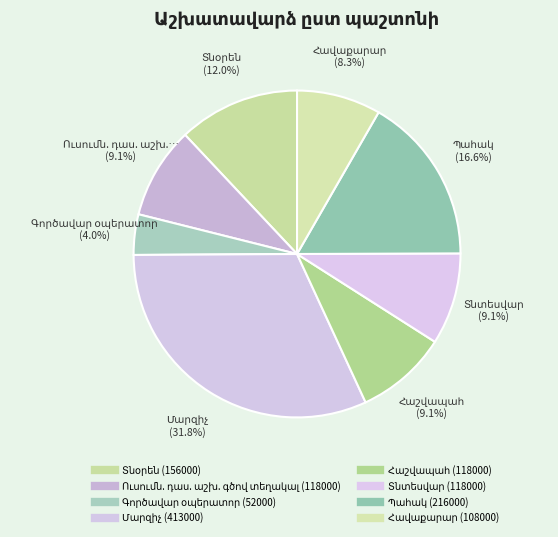

What percentage is the Հավաքարար slice, to the nearest percent?

8%